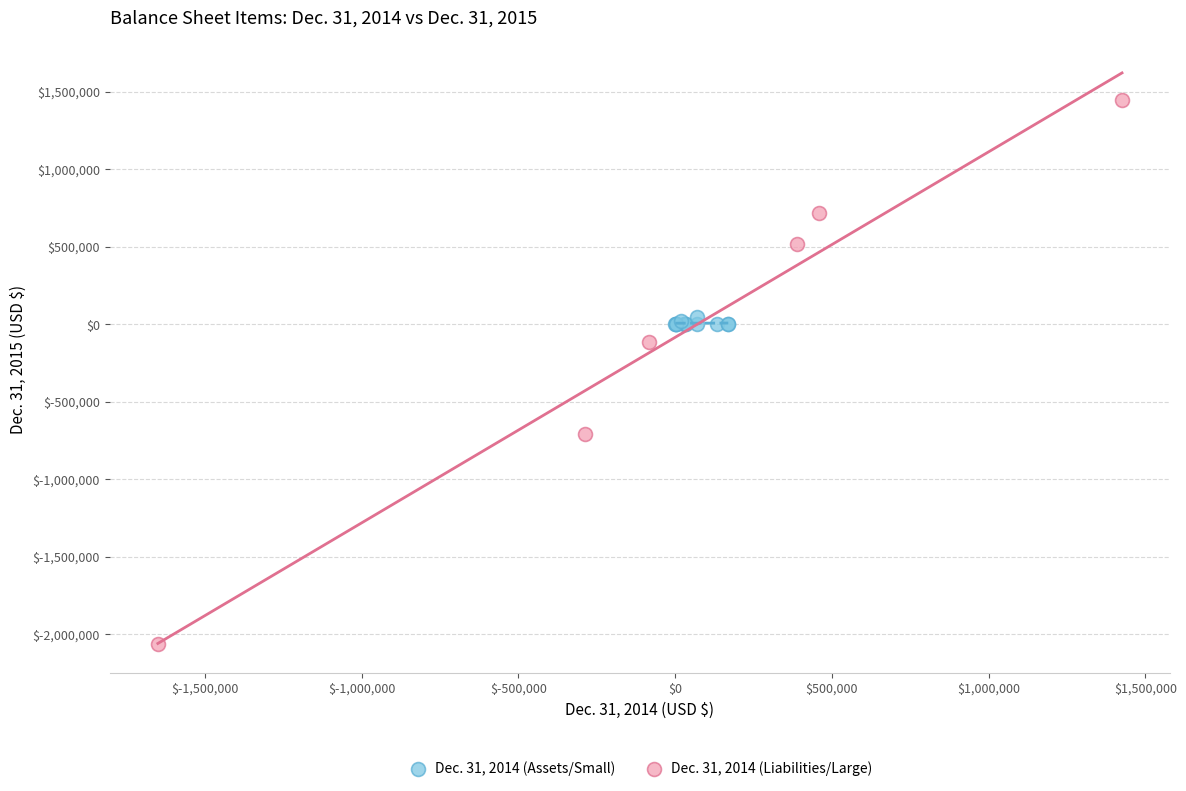

Which series reaches the maximum Y coordinate?

Dec. 31, 2014 (Liabilities/Large)